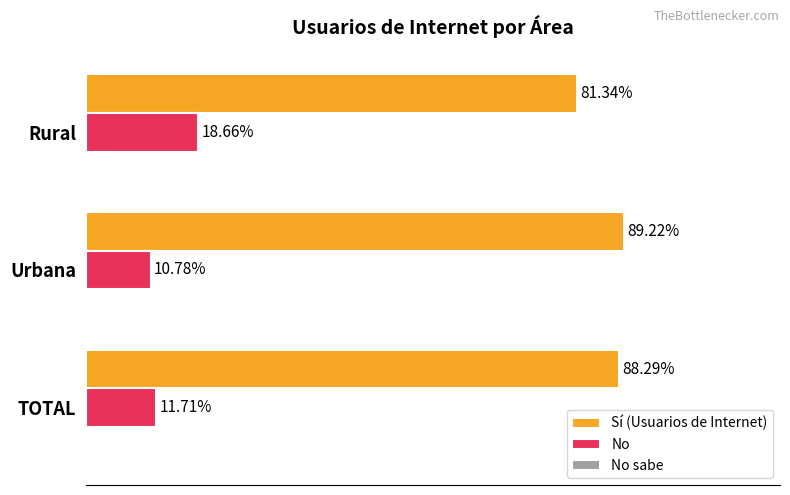

Which series has the largest total across all categories?

Sí (Usuarios de Internet)